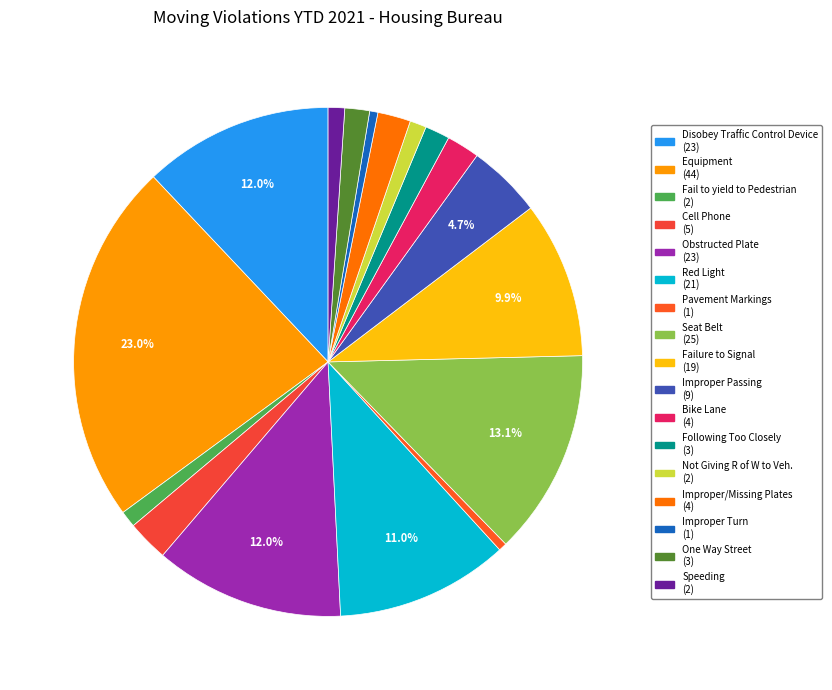

Does Cell Phone account for over 50% of the chart?

No